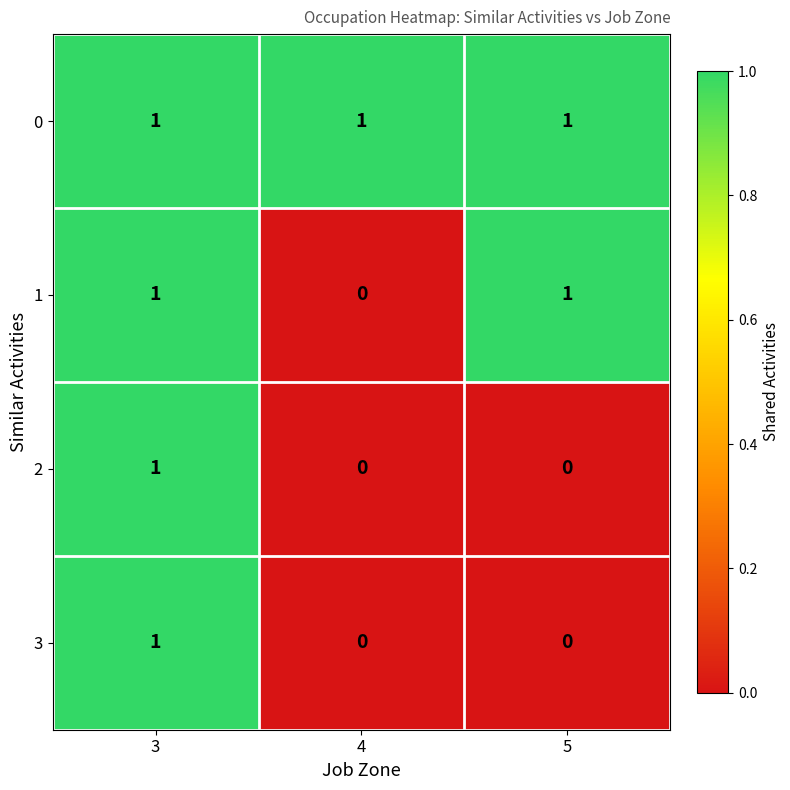

What is the total value across all series at 3?

4